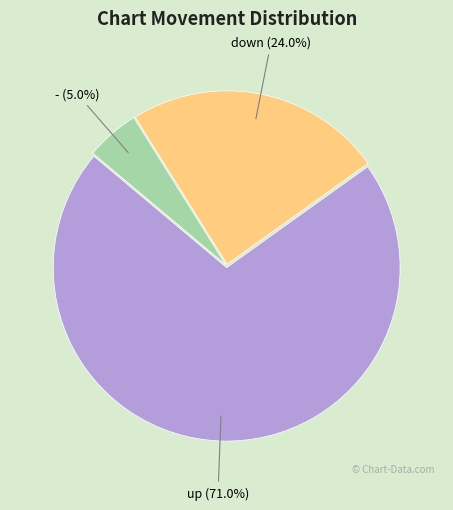

Which category has the biggest portion of the pie?

up